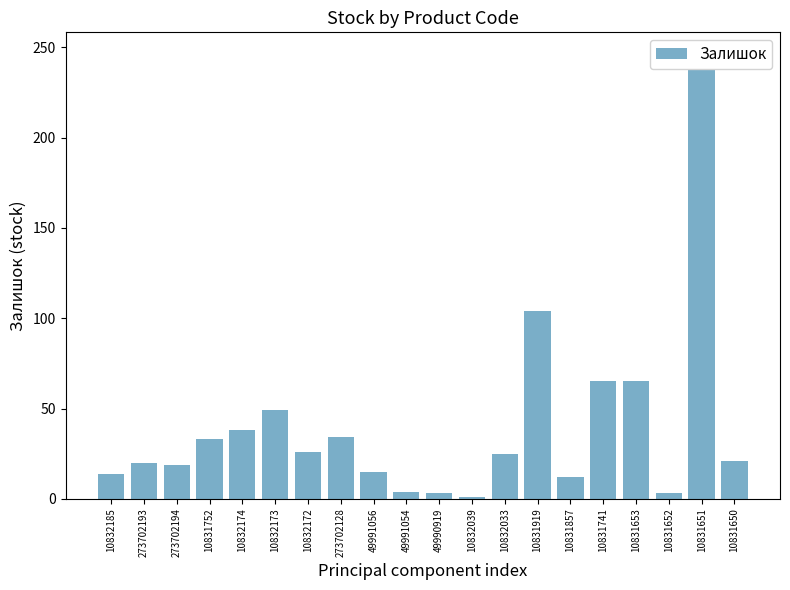

Rank the categories by value from highest to lowest.

10831651, 10831919, 10831741, 10831653, 10832173, 10832174, 273702128, 10831752, 10832172, 10832033, 10831650, 273702193, 273702194, 49991056, 10832185, 10831857, 49991054, 49990919, 10831652, 10832039